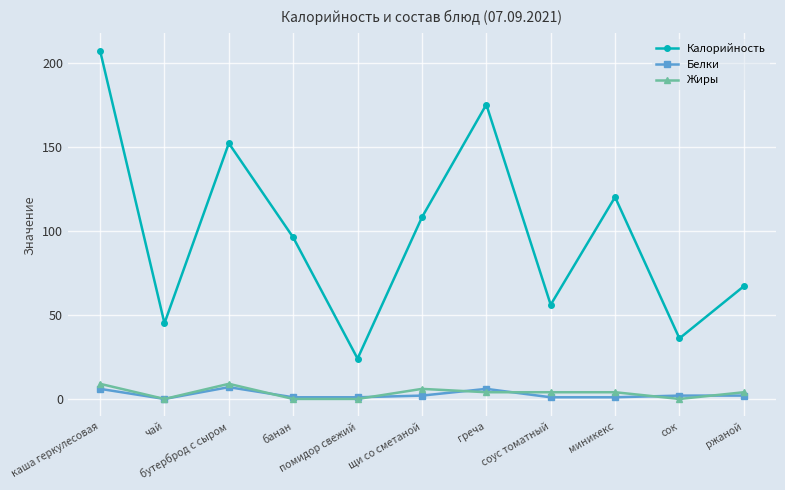

Reading left to right, what are all the values shown in this chart?

Калорийность: 207	45	152	96	24	108	175	56	120	36	67
Белки: 6	0	7	1	1	2	6	1	1	2	2
Жиры: 9	0	9	0	0	6	4	4	4	0	4